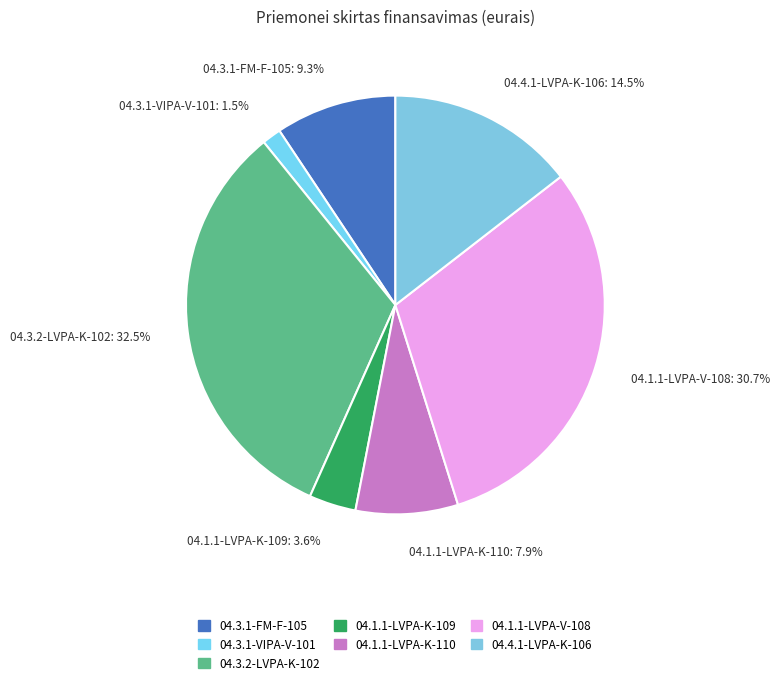

To the nearest percent, what is the combined percentage of 04.1.1-LVPA-K-110 and 04.1.1-LVPA-V-108?

39%